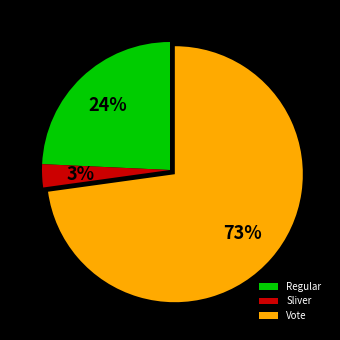

The Regular slice represents 24% of the pie. True or false?

True